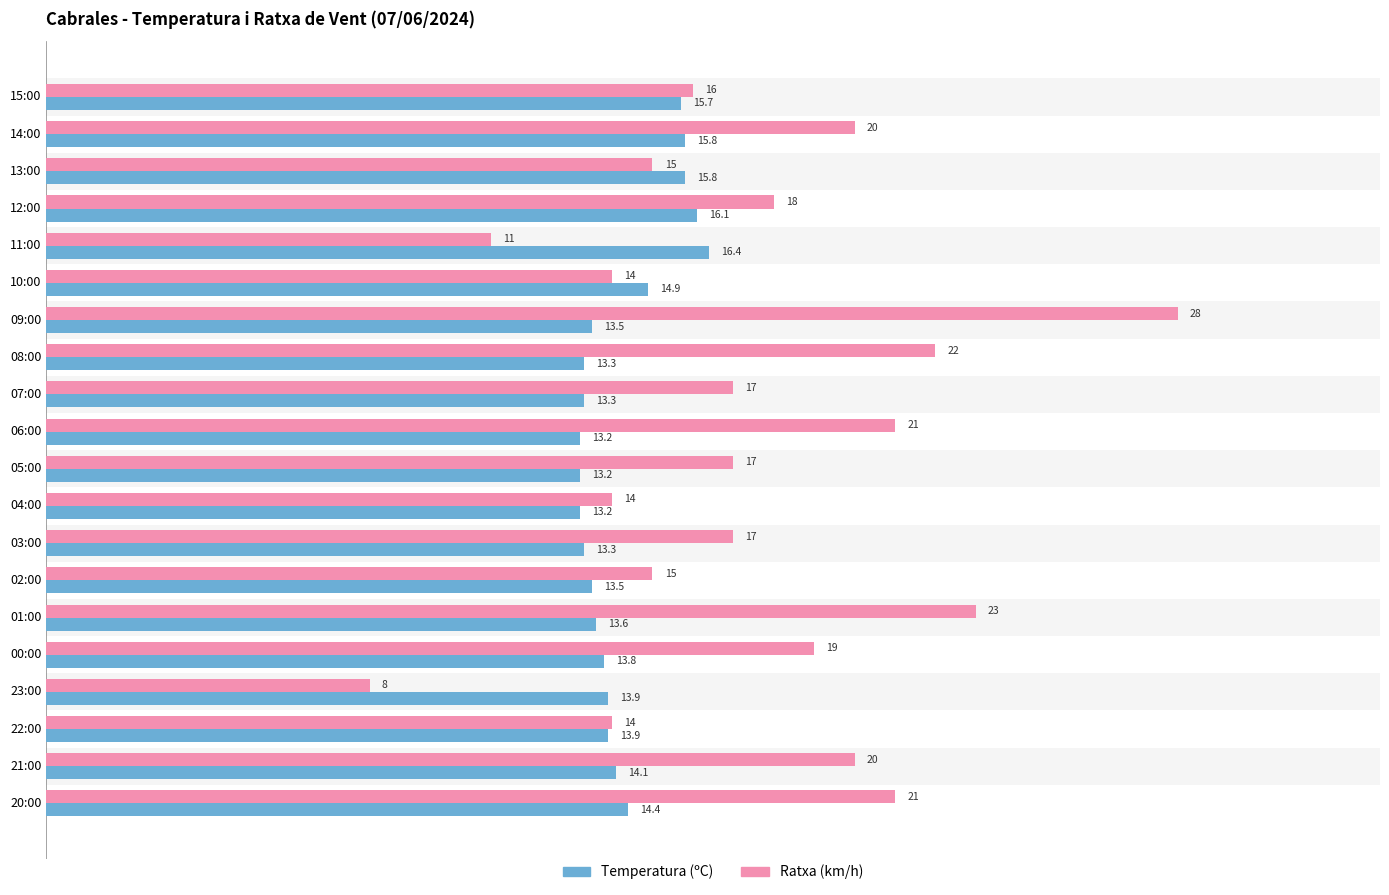

Which label corresponds to the smallest value in the chart?

23:00